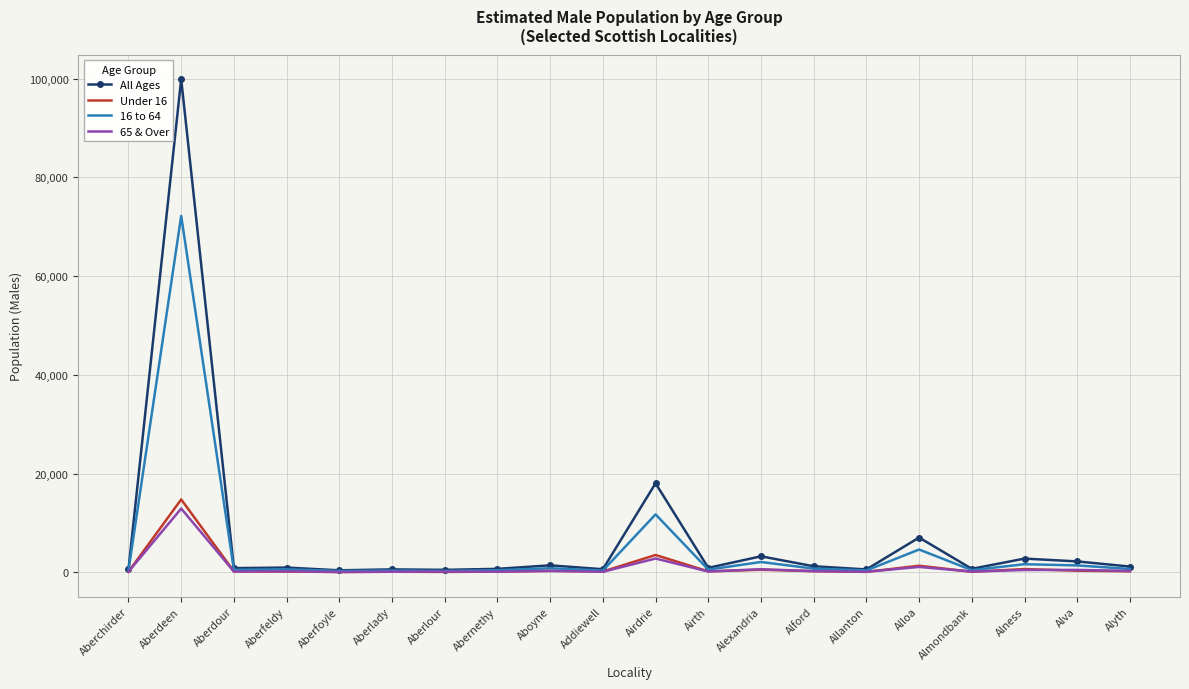

Count the number of categories in the chart.

20